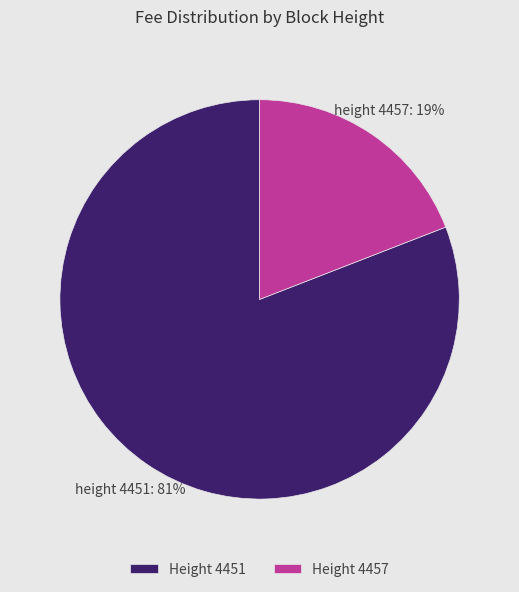

Which slice is the smallest?

Height 4457